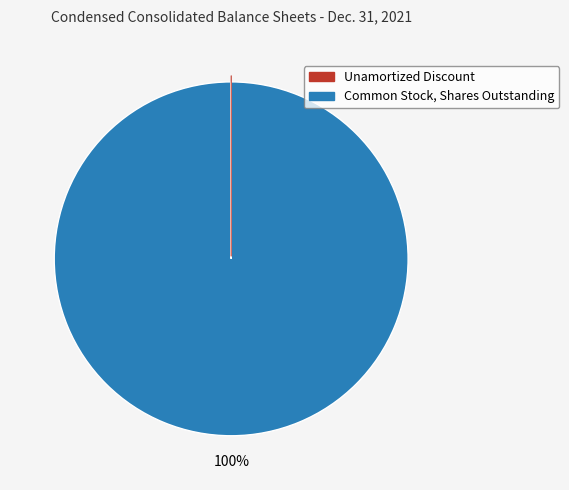

What is the largest slice in the pie chart?

Common Stock, Shares Outstanding